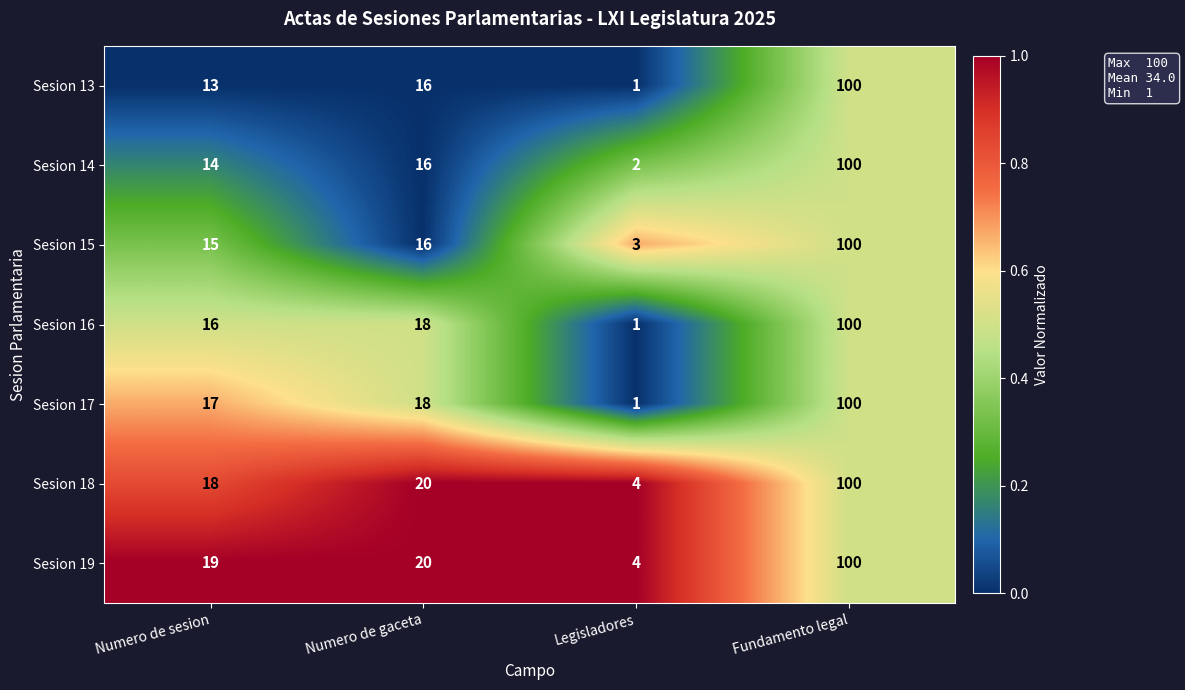

How many categories are shown in the chart?

4